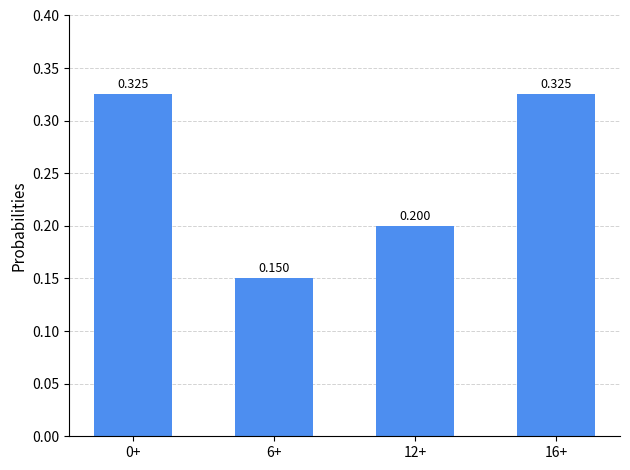

How many bars are there in total?

4